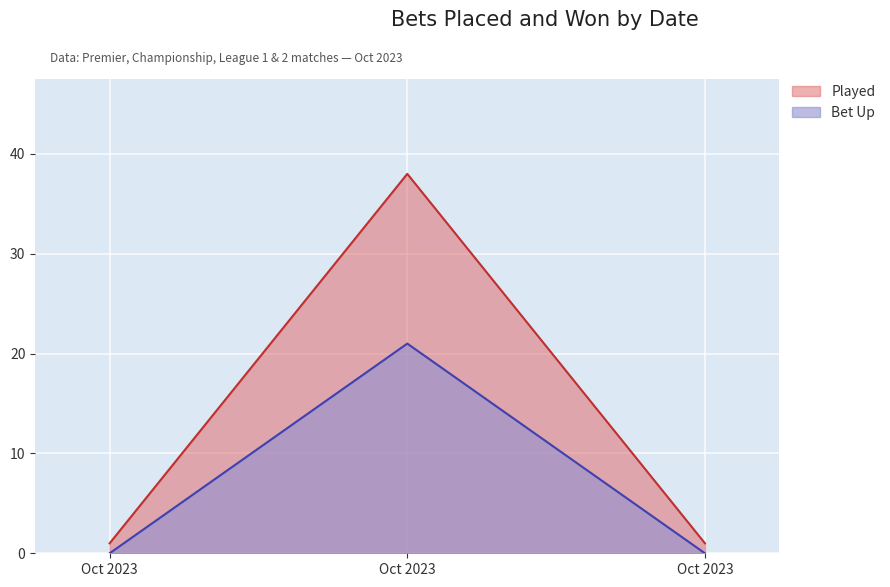

At which category is the sum across all series the highest?

2023-10-29